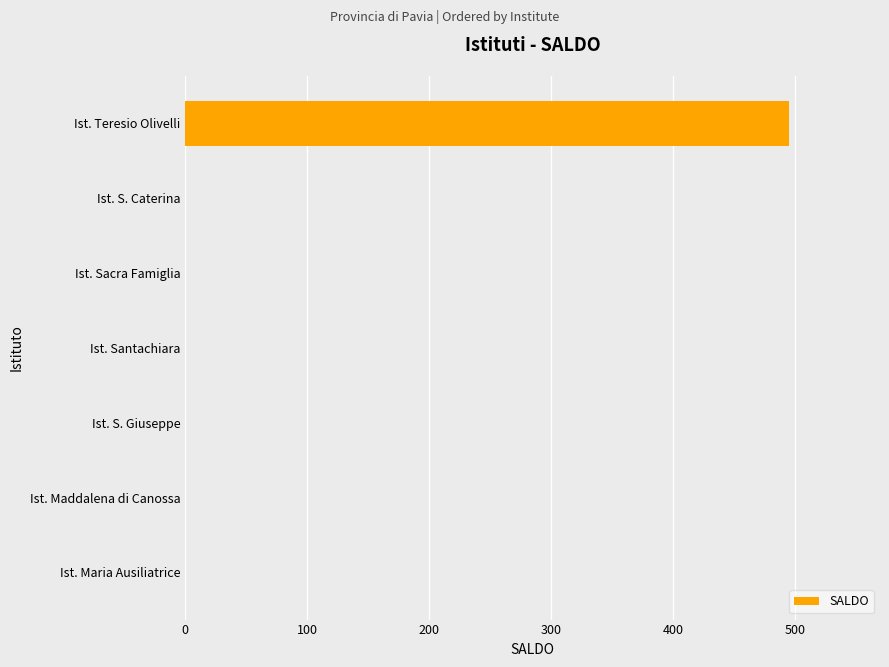

True or false: the data shows 0 at Ist. Maria Ausiliatrice.

True